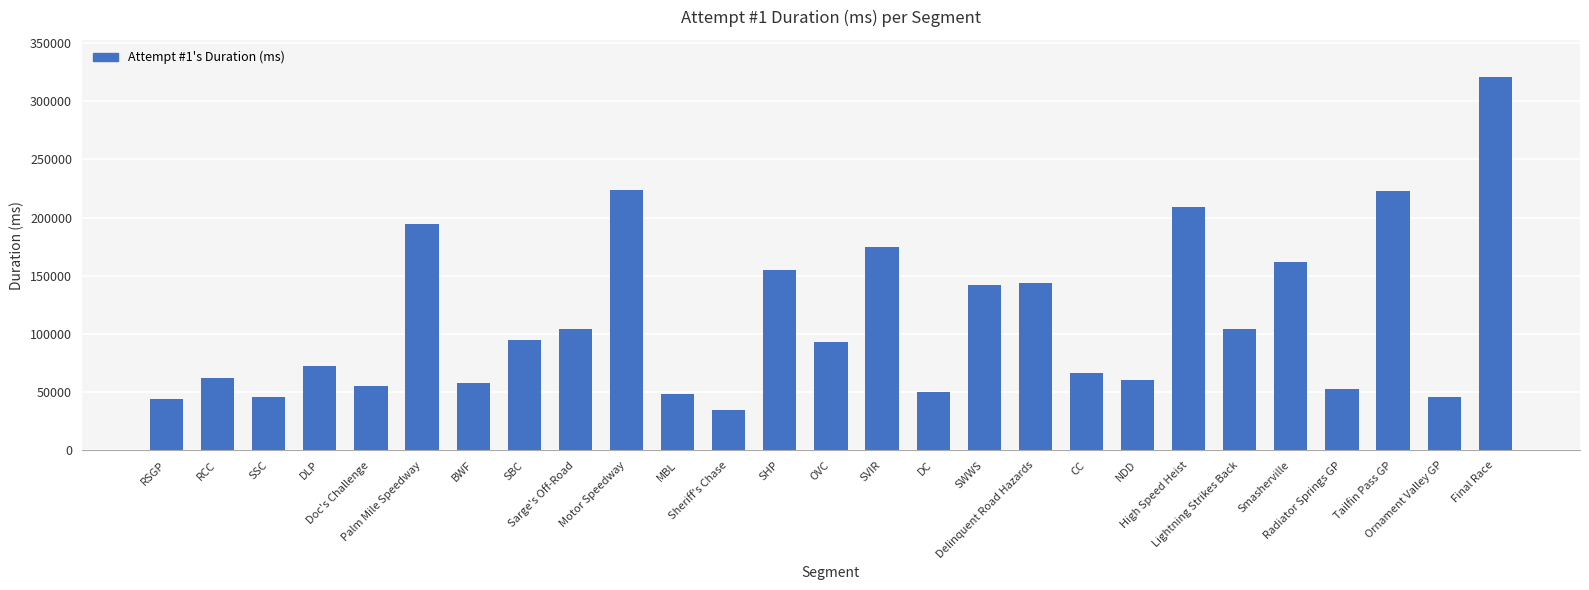

What is the difference between the maximum and minimum values?

285887